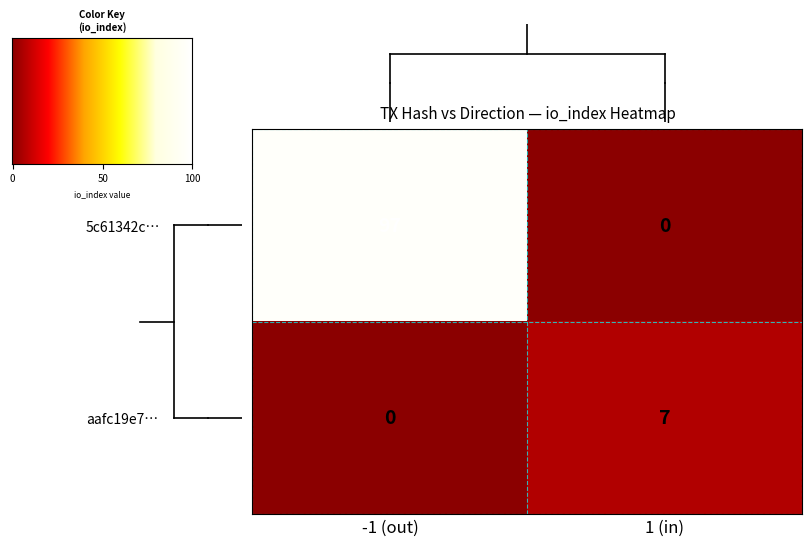

Rank the series by their maximum value, from highest to lowest.

5c61342c…, aafc19e7…